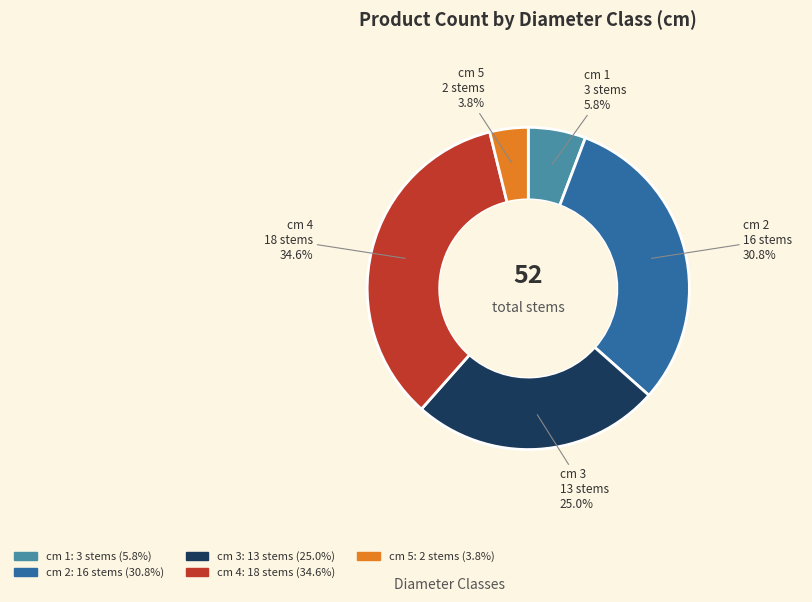

Is there any slice that represents more than half of the pie?

No